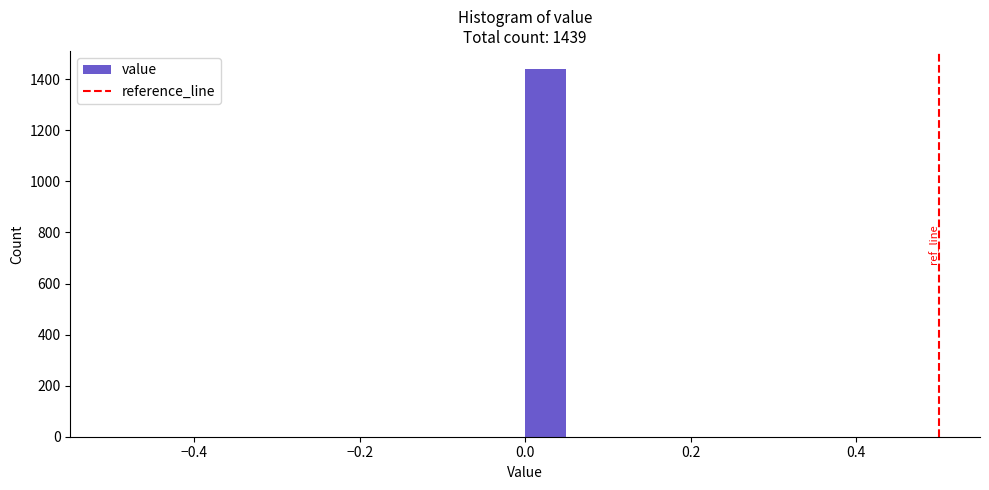

Around what value on the x-axis is the tallest bar? Give the approximate position of its centre, as read against the axis.

0.02